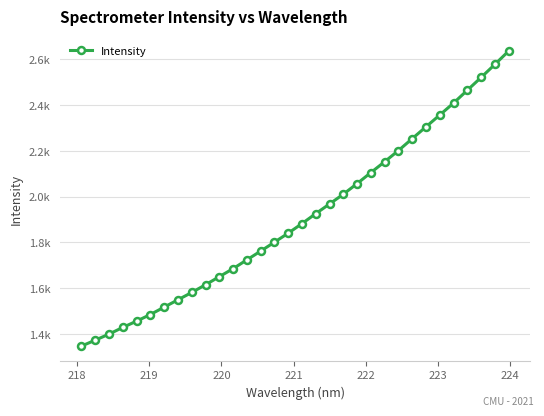

Reading right to left, transcribe all the data shown in this chart.

2636.6	2578.2	2521.2	2465.4	2409.3	2357.2	2305.6	2253.9	2201.9	2153.0	2105.6	2057.4	2011.0	1968.3	1926.1	1882.5	1840.7	1801.2	1762.2	1724.0	1685.5	1650.4	1615.1	1581.4	1549.3	1517.3	1485.0	1456.0	1428.6	1399.2	1372.8	1346.9